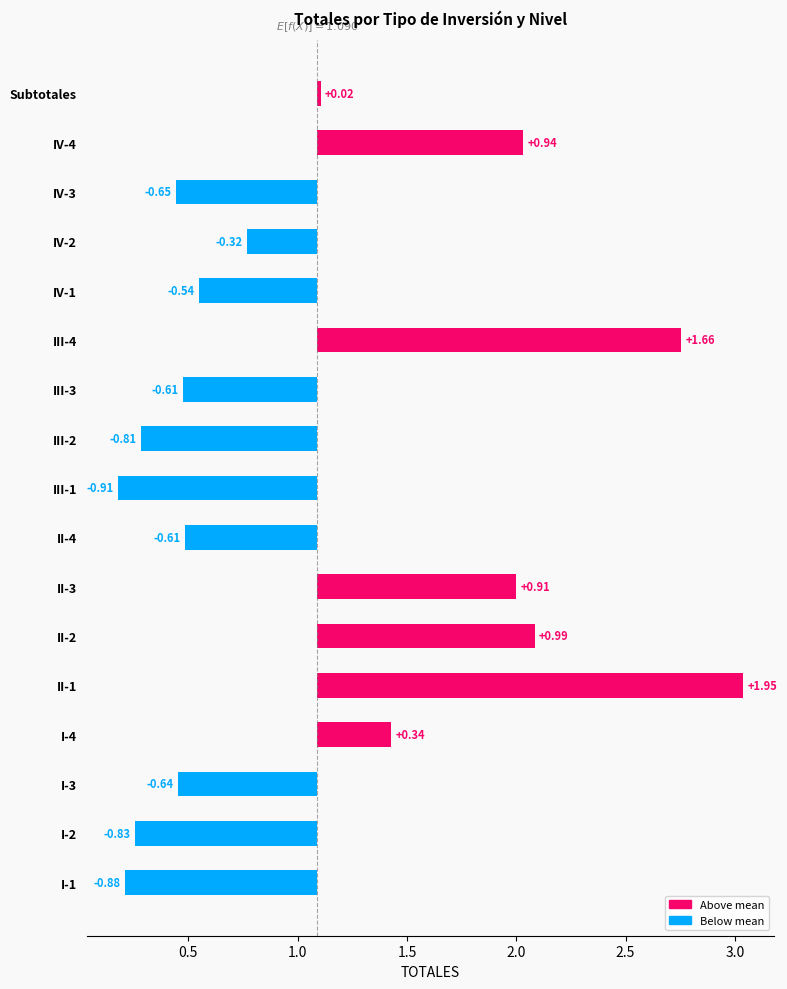

Rank the categories by value from highest to lowest.

II-1, III-4, II-2, IV-4, II-3, I-4, Subtotales, IV-2, IV-1, II-4, III-3, I-3, IV-3, III-2, I-2, I-1, III-1